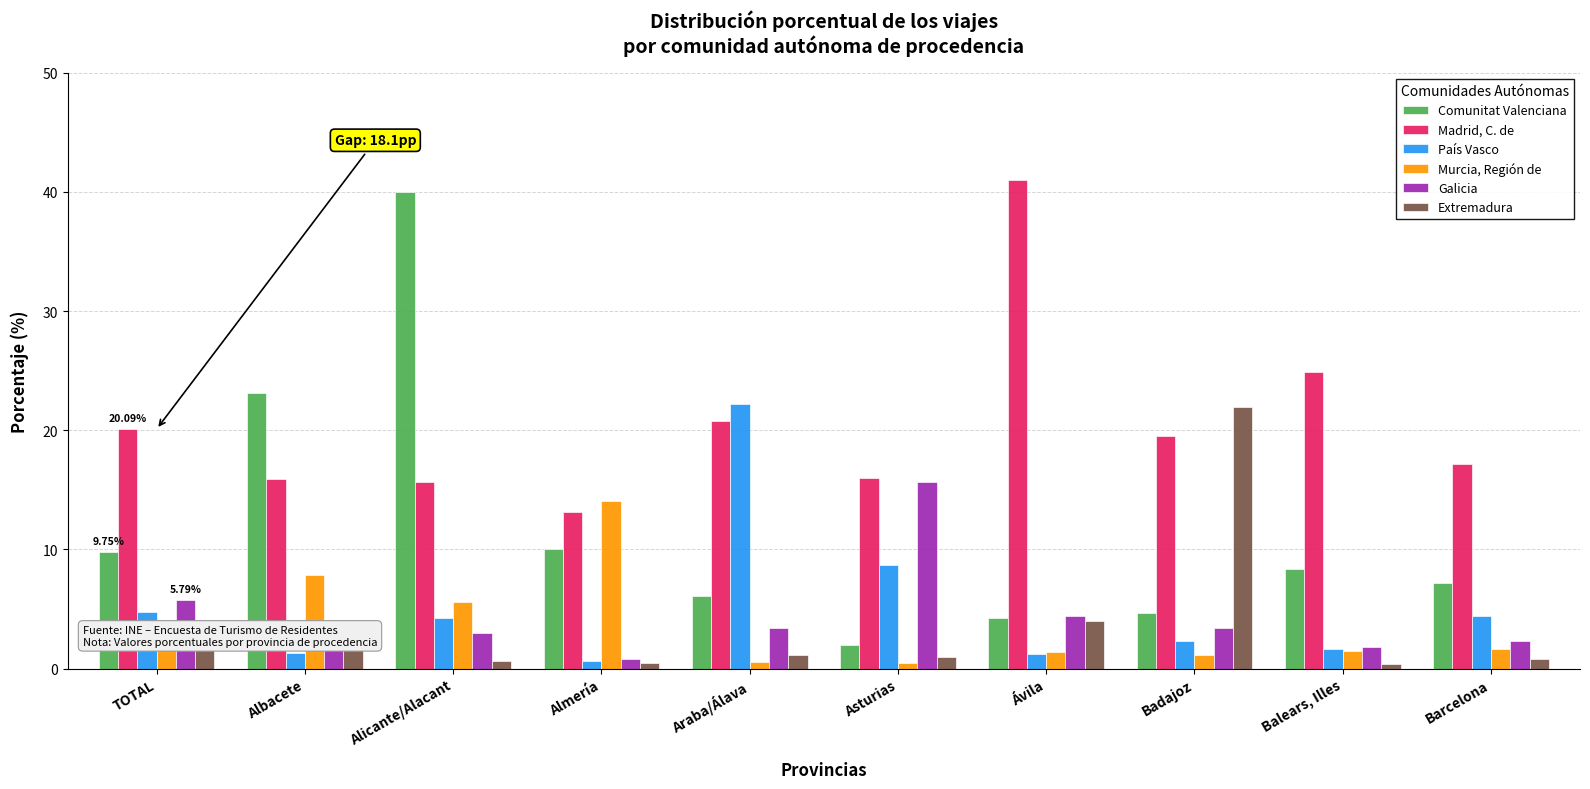

What is the total value across all series at Badajoz?

53.0